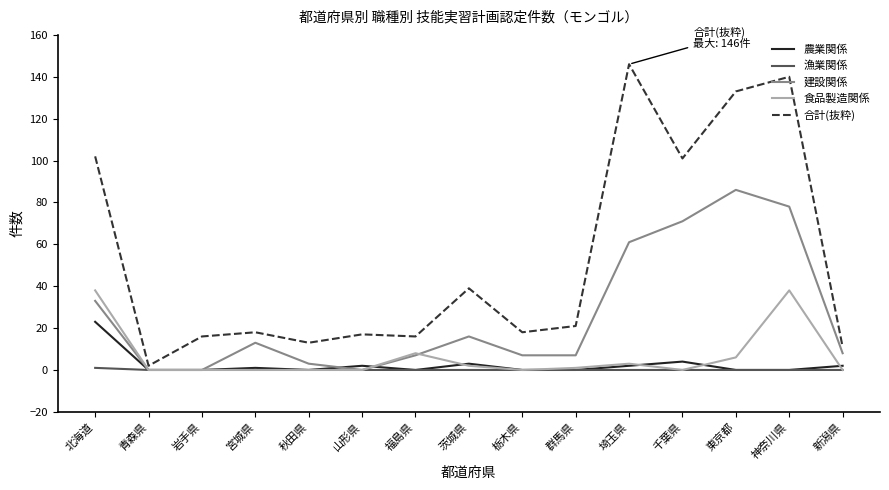

Rank the series by their maximum value, from highest to lowest.

合計(抜粋), 建設関係, 食品製造関係, 農業関係, 漁業関係